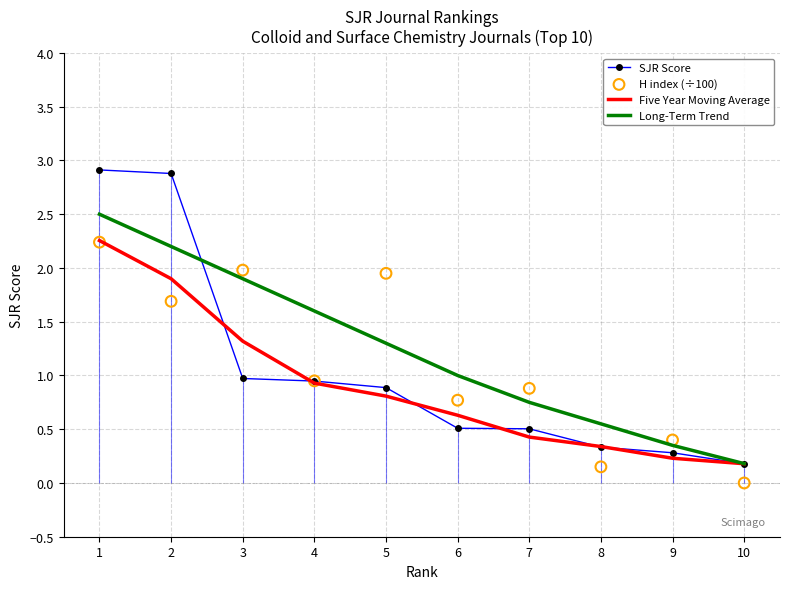

Which series has the largest Y range (max minus min)?

SJR Score